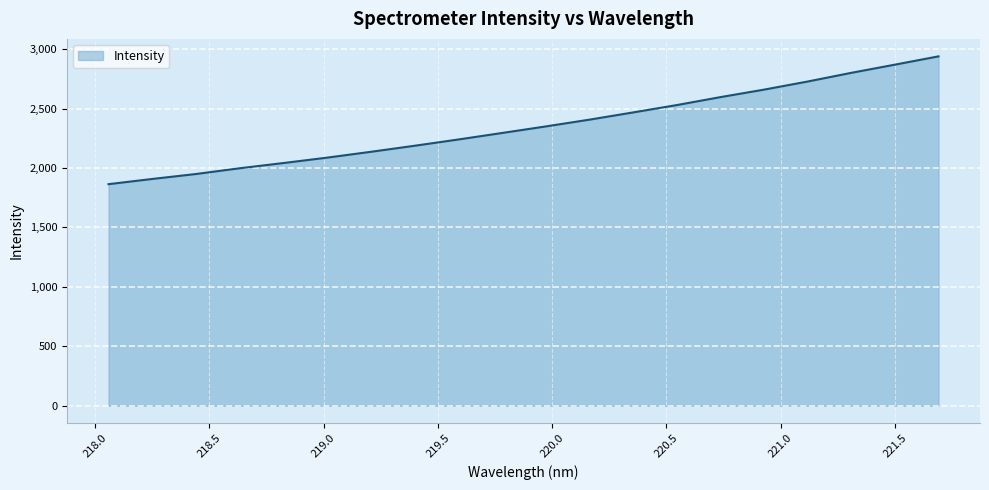

What is the greatest value displayed?

2938.7